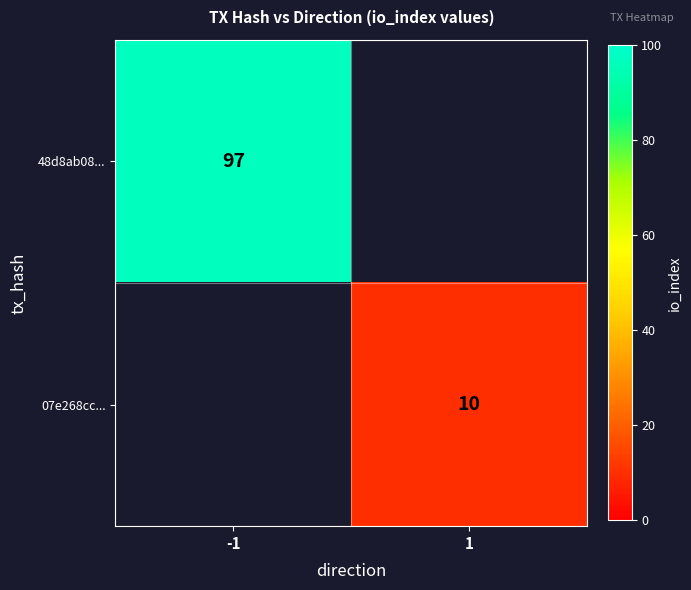

How many categories are shown in the chart?

2